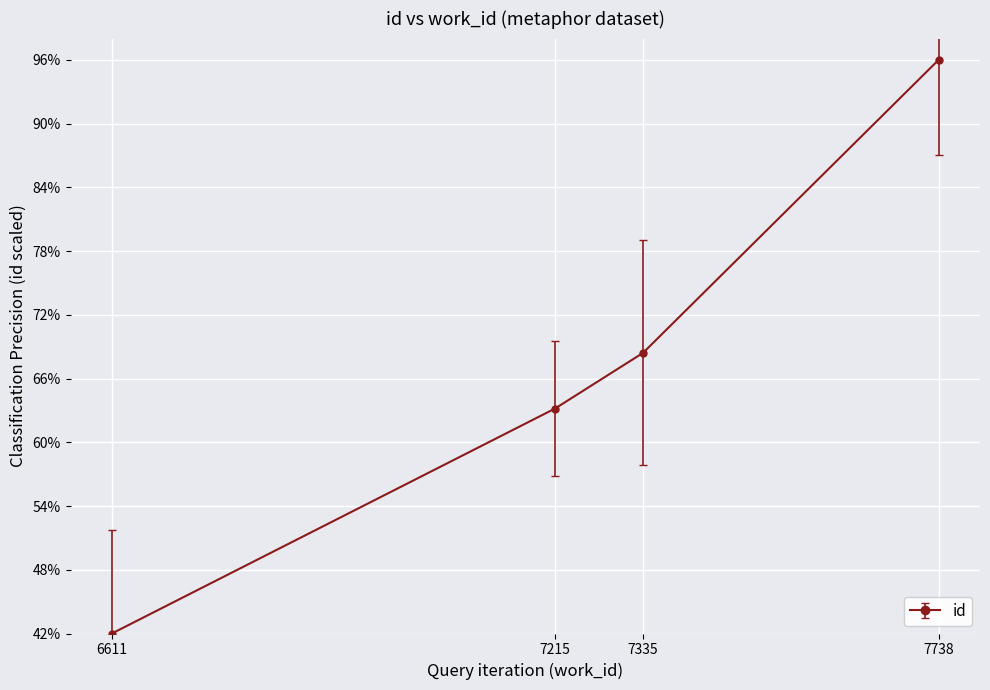

What is the value of the 1st point from the left?

0.4